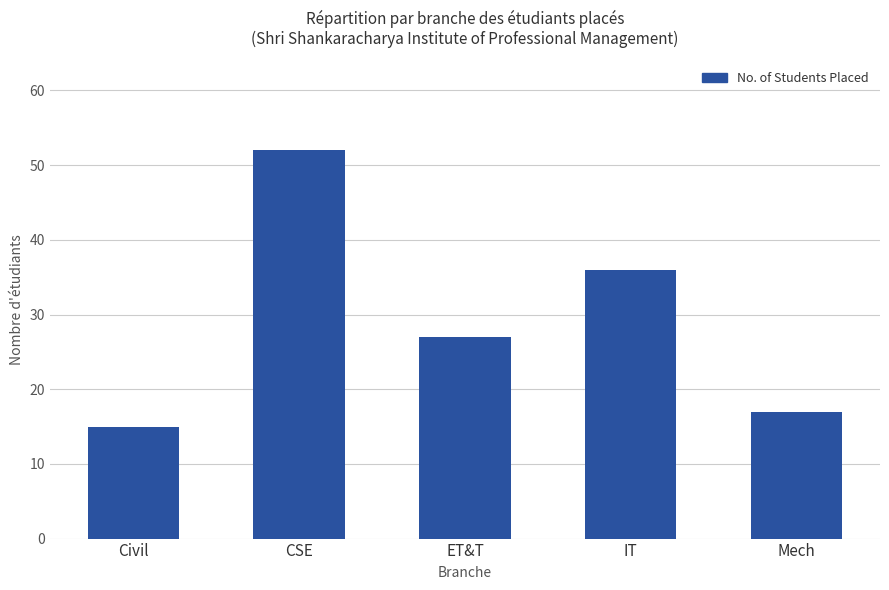

Reading left to right, transcribe all the data shown in this chart.

Civil=15	CSE=52	ET&T=27	IT=36	Mech=17